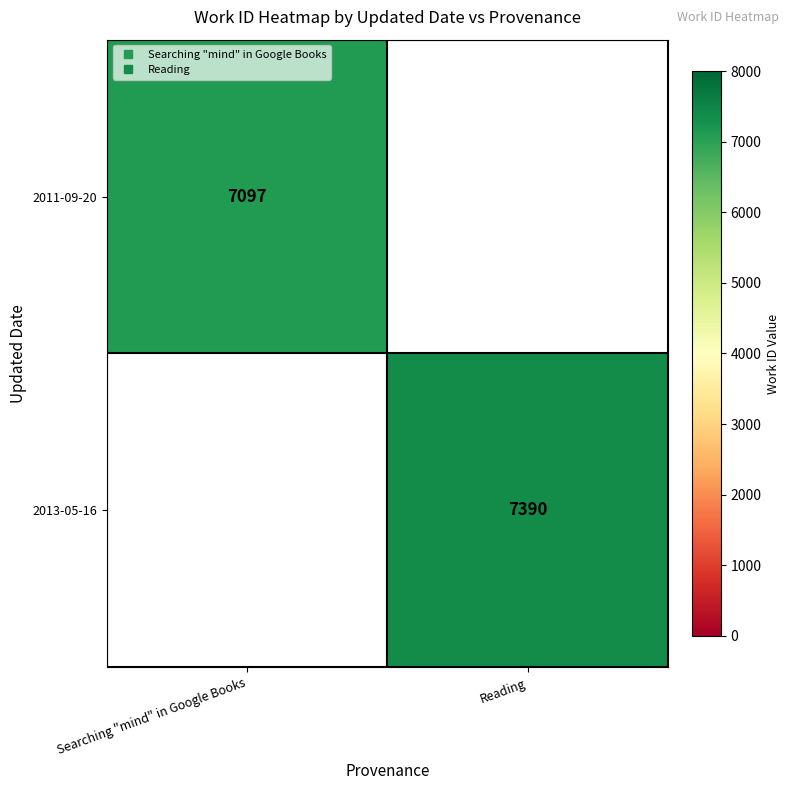

Which category has the highest value in the 2011-09-20 series?

Searching "mind" in Google Books